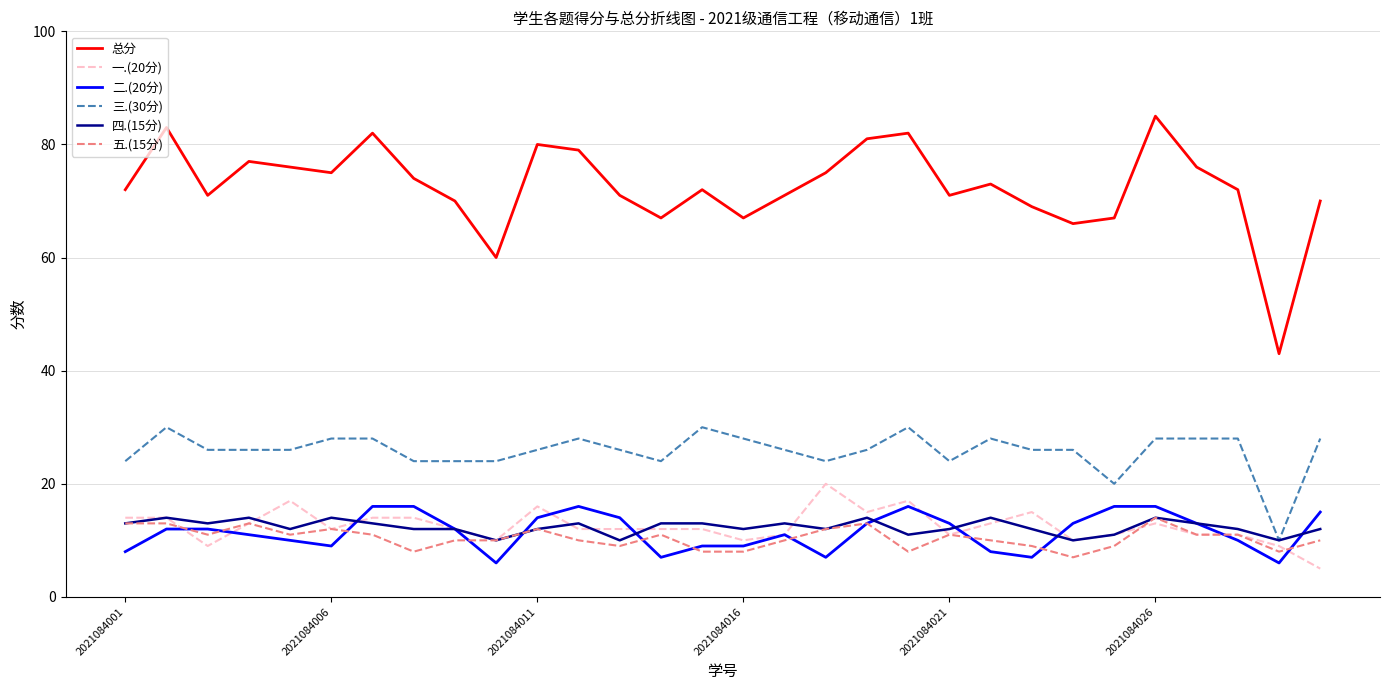

Reading right to left, list all the values displayed in this chart.

总分: 70	43	72	76	85	67	66	69	73	71	82	81	75	71	67	72	67	71	79	80	60	70	74	82	75	76	77	71	83	72
一.(20分): 5	9	11	11	13	11	10	15	13	11	17	15	20	11	10	12	12	12	12	16	10	12	14	14	12	17	13	9	14	14
二.(20分): 15	6	10	13	16	16	13	7	8	13	16	13	7	11	9	9	7	14	16	14	6	12	16	16	9	10	11	12	12	8
三.(30分): 28	10	28	28	28	20	26	26	28	24	30	26	24	26	28	30	24	26	28	26	24	24	24	28	28	26	26	26	30	24
四.(15分): 12	10	12	13	14	11	10	12	14	12	11	14	12	13	12	13	13	10	13	12	10	12	12	13	14	12	14	13	14	13
五.(15分): 10	8	11	11	14	9	7	9	10	11	8	13	12	10	8	8	11	9	10	12	10	10	8	11	12	11	13	11	13	13